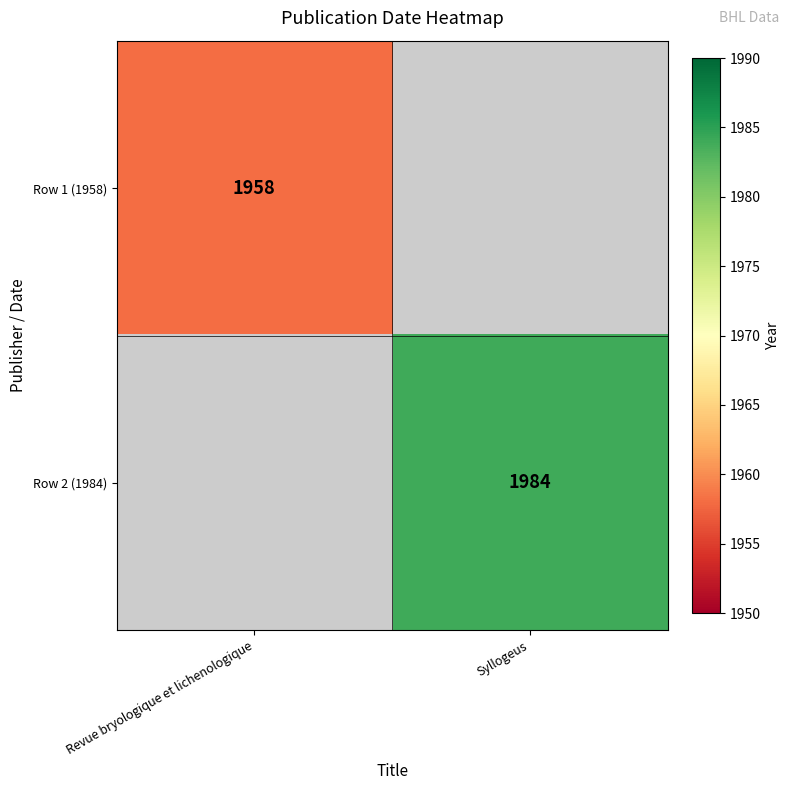

The Row 2 (1984) series shows 465 at Syllogeus. True or false?

False